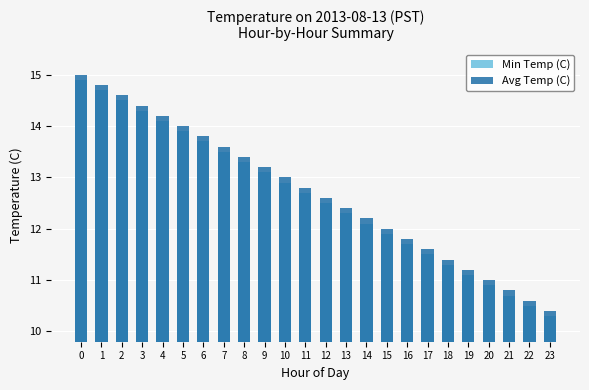

What are all the series names shown in the legend?

Min Temp (C), Avg Temp (C)